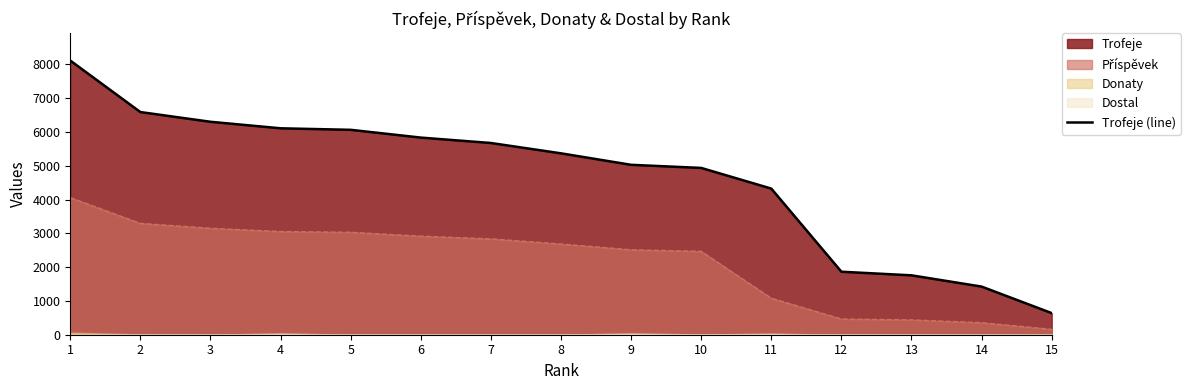

True or false: the data has more than 1 interior local peaks.

False